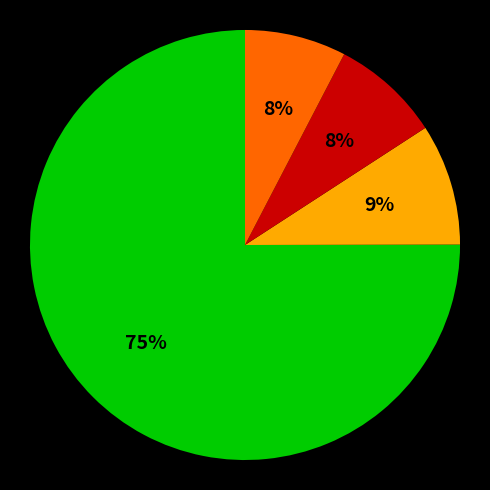

To the nearest percent, what is the average slice percentage?

25%